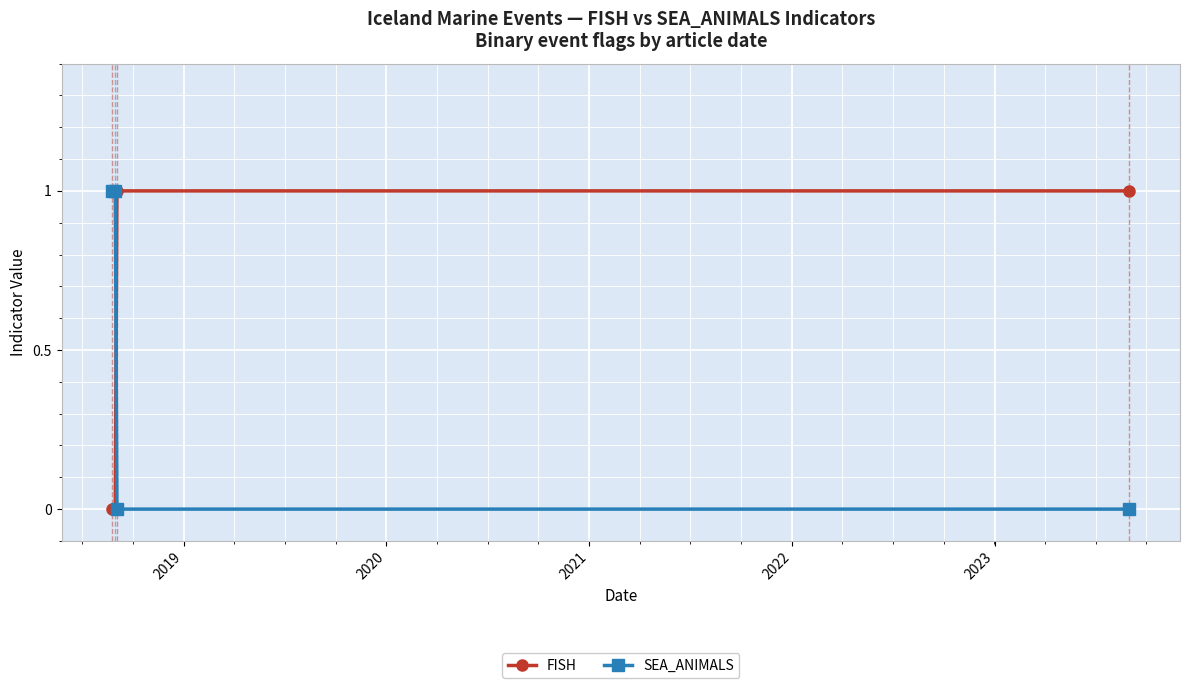

How many times do SEA_ANIMALS and FISH cross each other?

1